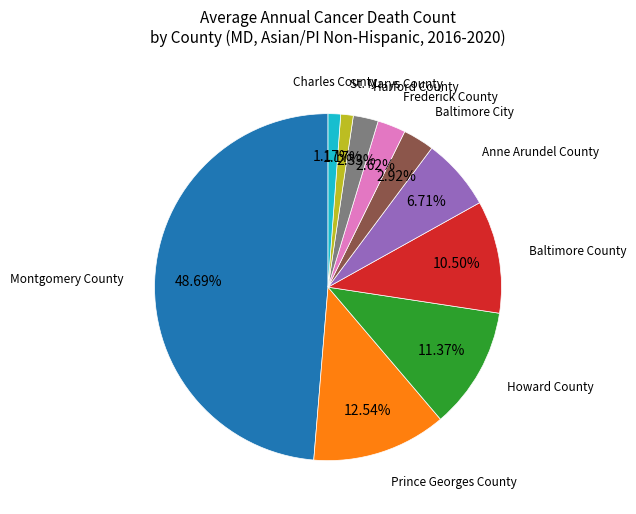

Is there a majority slice in this chart?

No